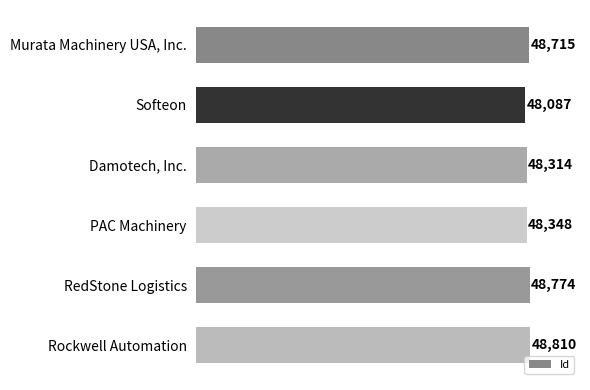

Reading top to bottom, extract all data points from this chart.

48715	48087	48314	48348	48774	48810